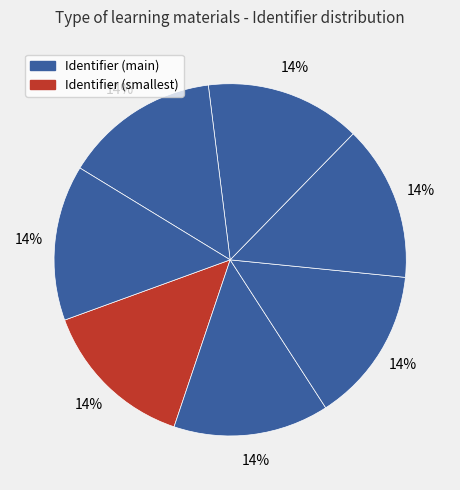

How many segments does this pie chart have?

7